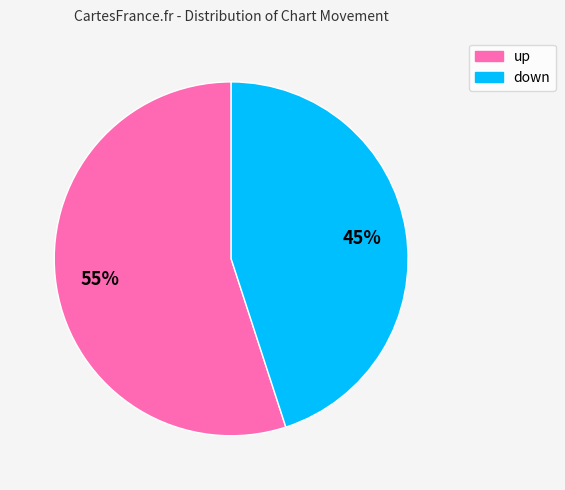

True or false: up accounts for 55% of the total.

True